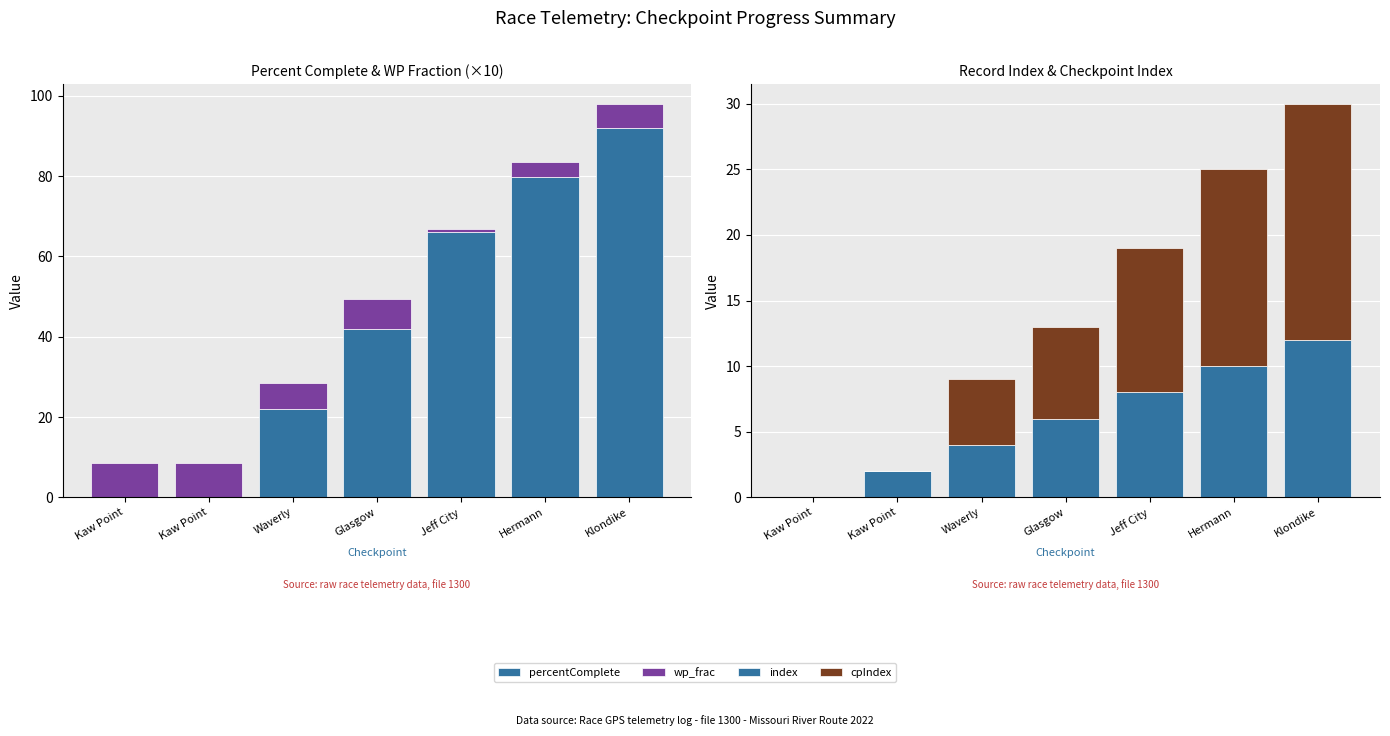

How many categories are shown in the chart?

7